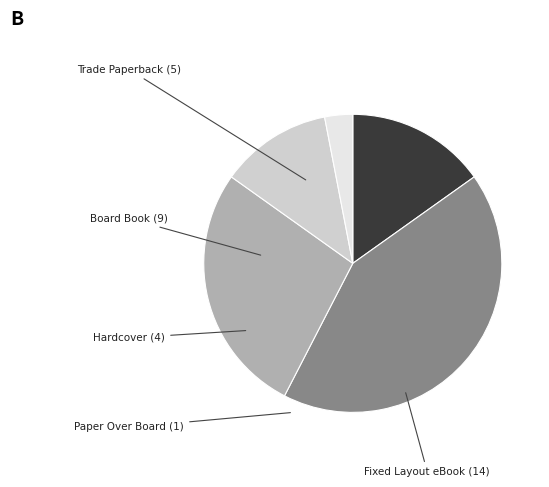

Is there any slice that represents more than half of the pie?

No